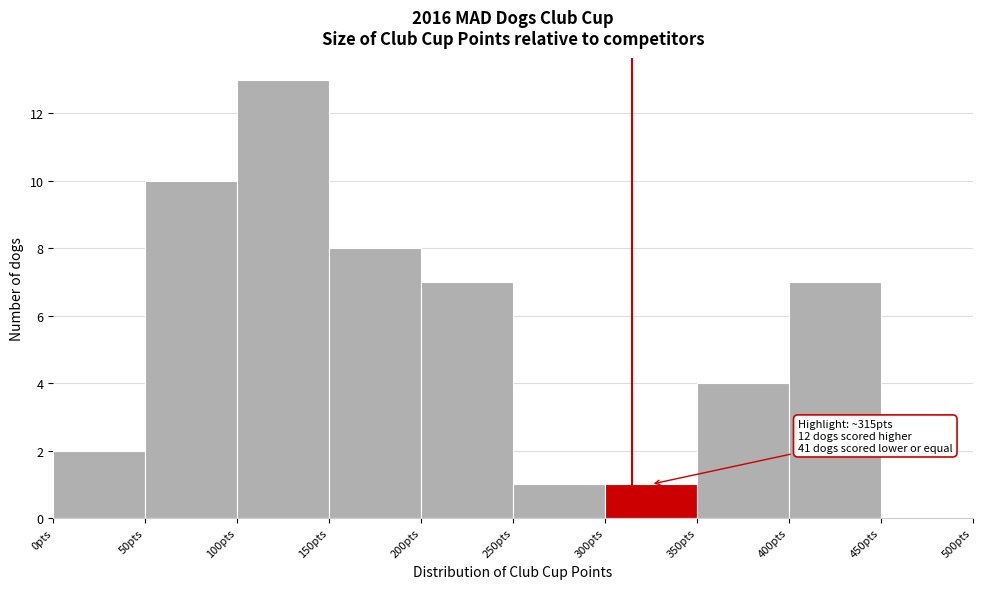

Over which range of the x-axis is the bar tallest?

100 to 150